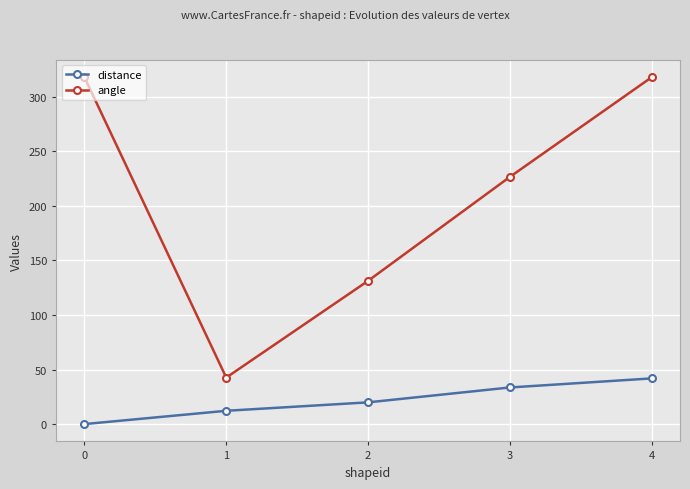

At which label does distance first exceed 19?

2